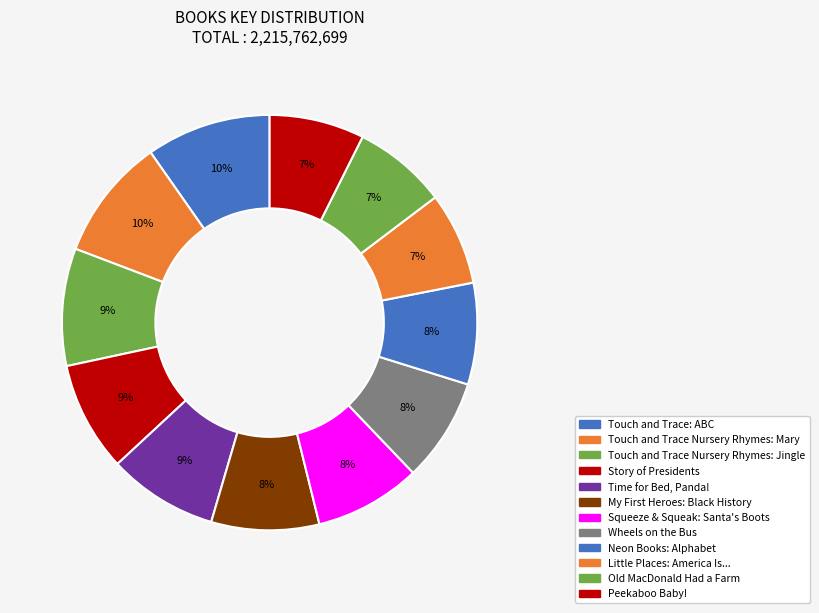

How many slices are in this pie chart?

12